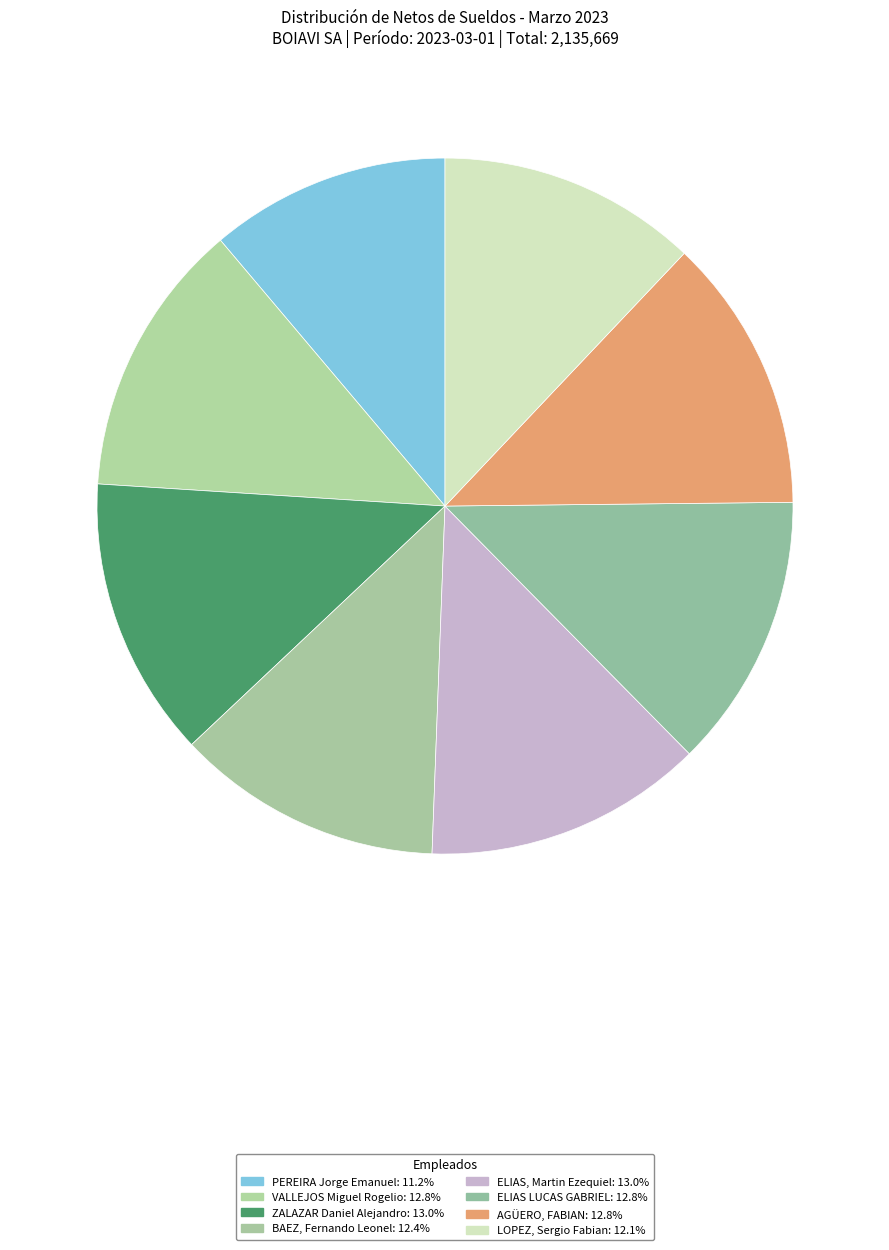

What is the largest slice in the pie chart?

ZALAZAR Daniel Alejandro